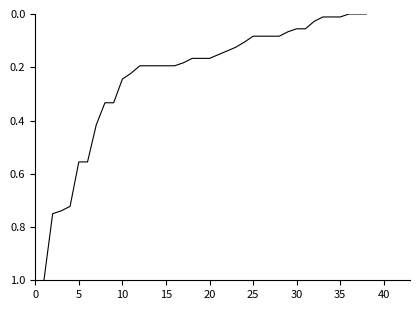

What is the difference between the maximum and minimum values?

1.0